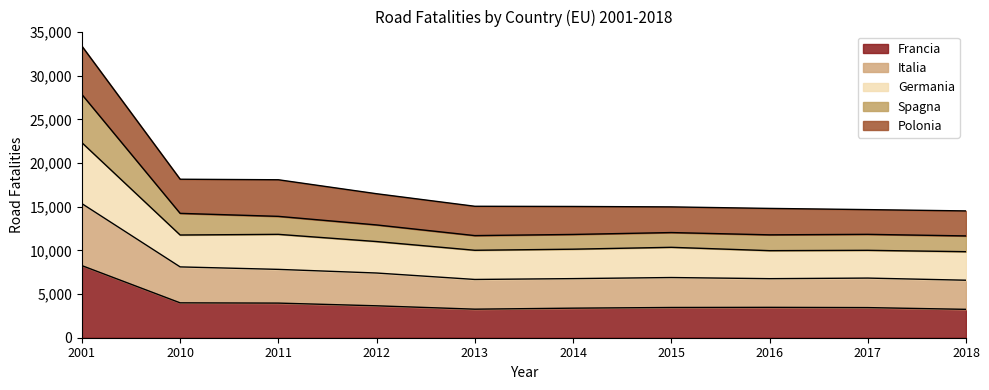

The Francia series shows 3963 at 2011. True or false?

True